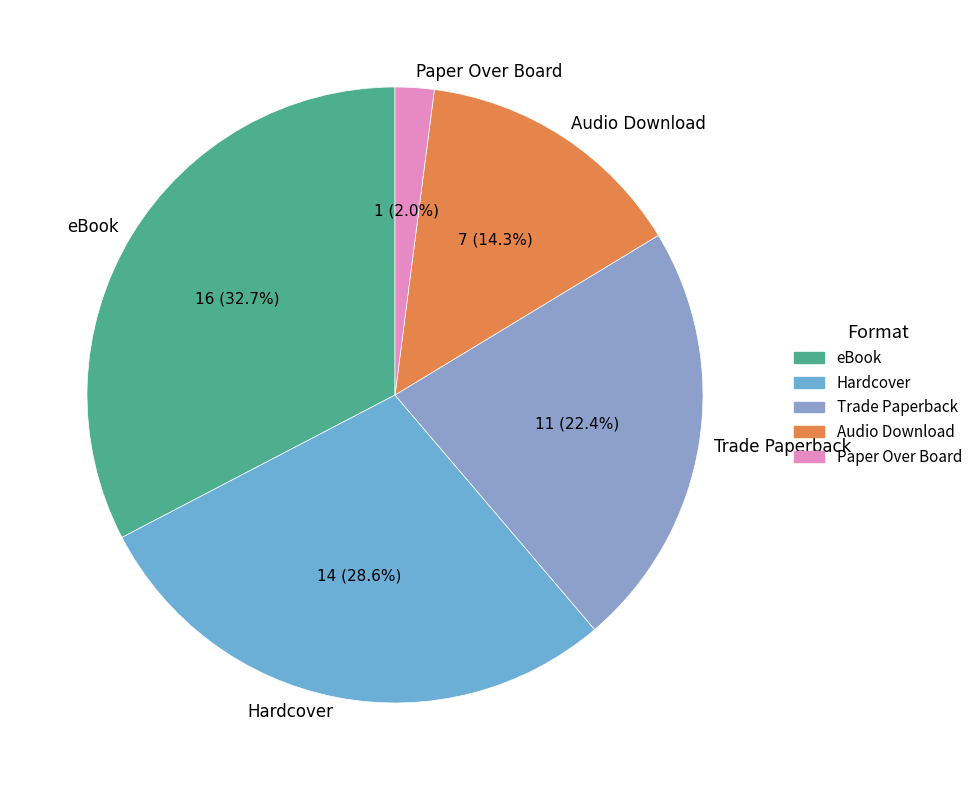

What percentage do Paper Over Board and eBook together represent?

34.7%